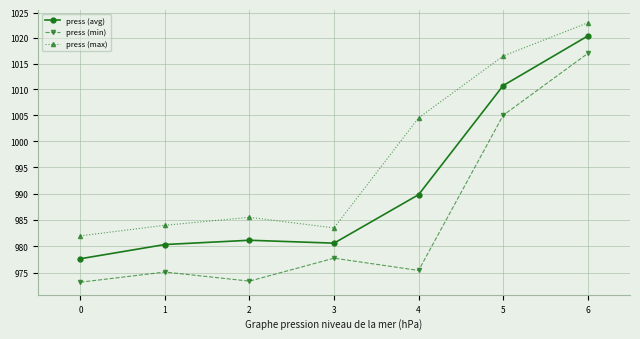

Which series has the widest spread of values?

press (min)